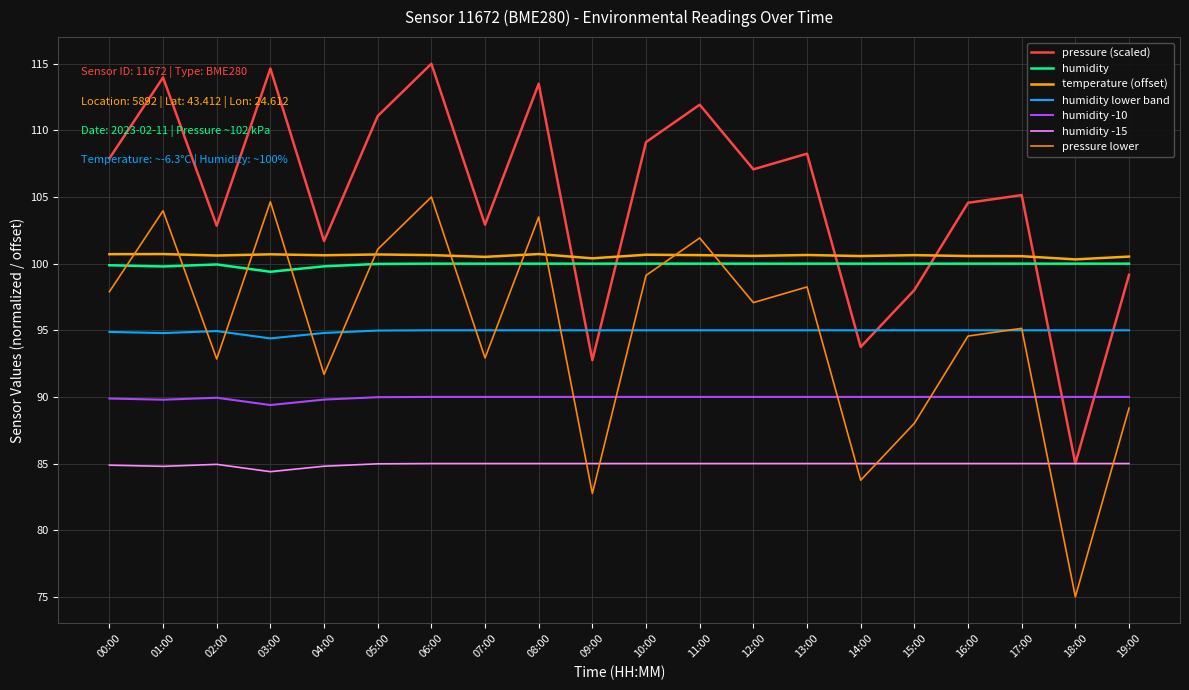

What are all the series names shown in the legend?

pressure (scaled), humidity, temperature (offset), humidity lower band, humidity -10, humidity -15, pressure lower